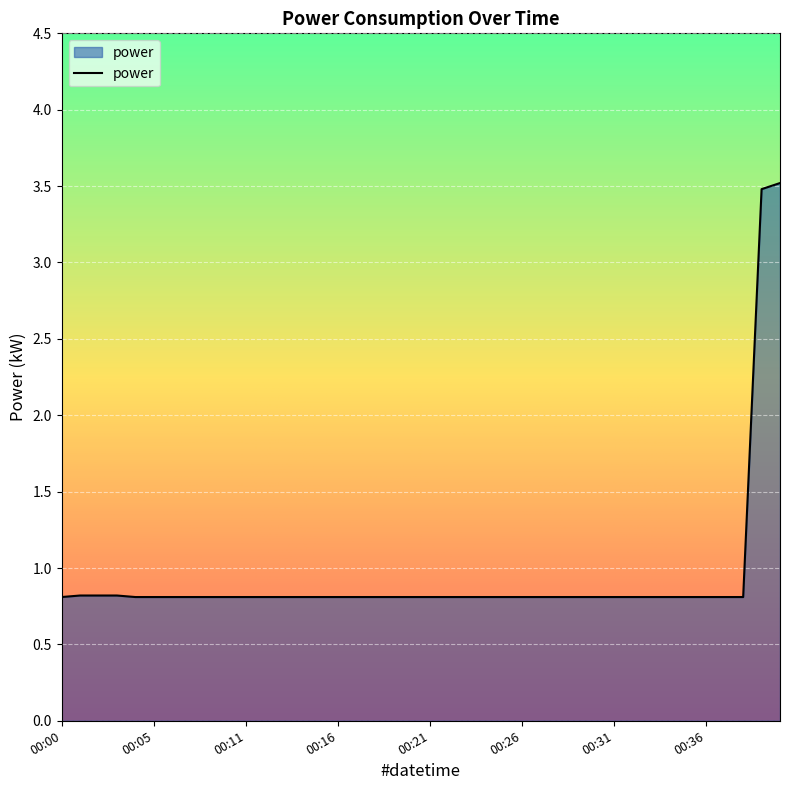

What is the difference between the maximum and minimum values?

2.7